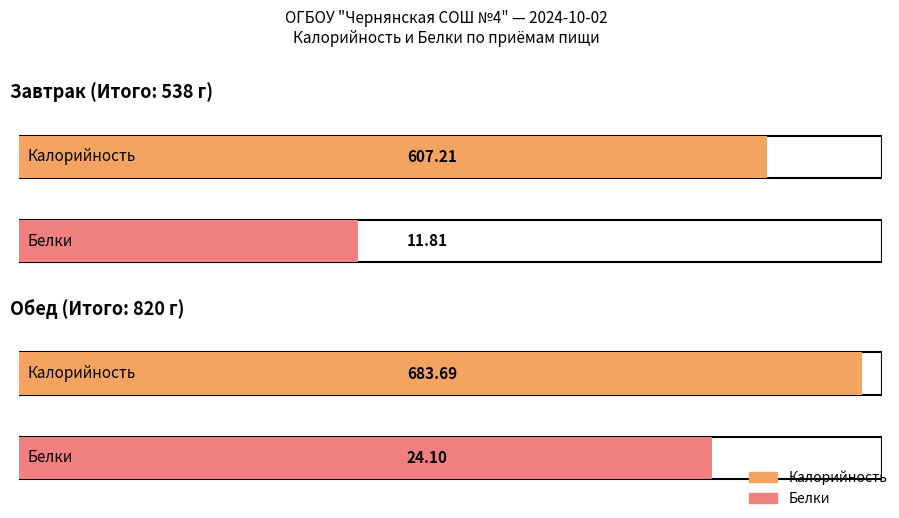

What is the sum of the Калорийность values at Завтрак (Итого) and Обед (Итого)?

1290.9